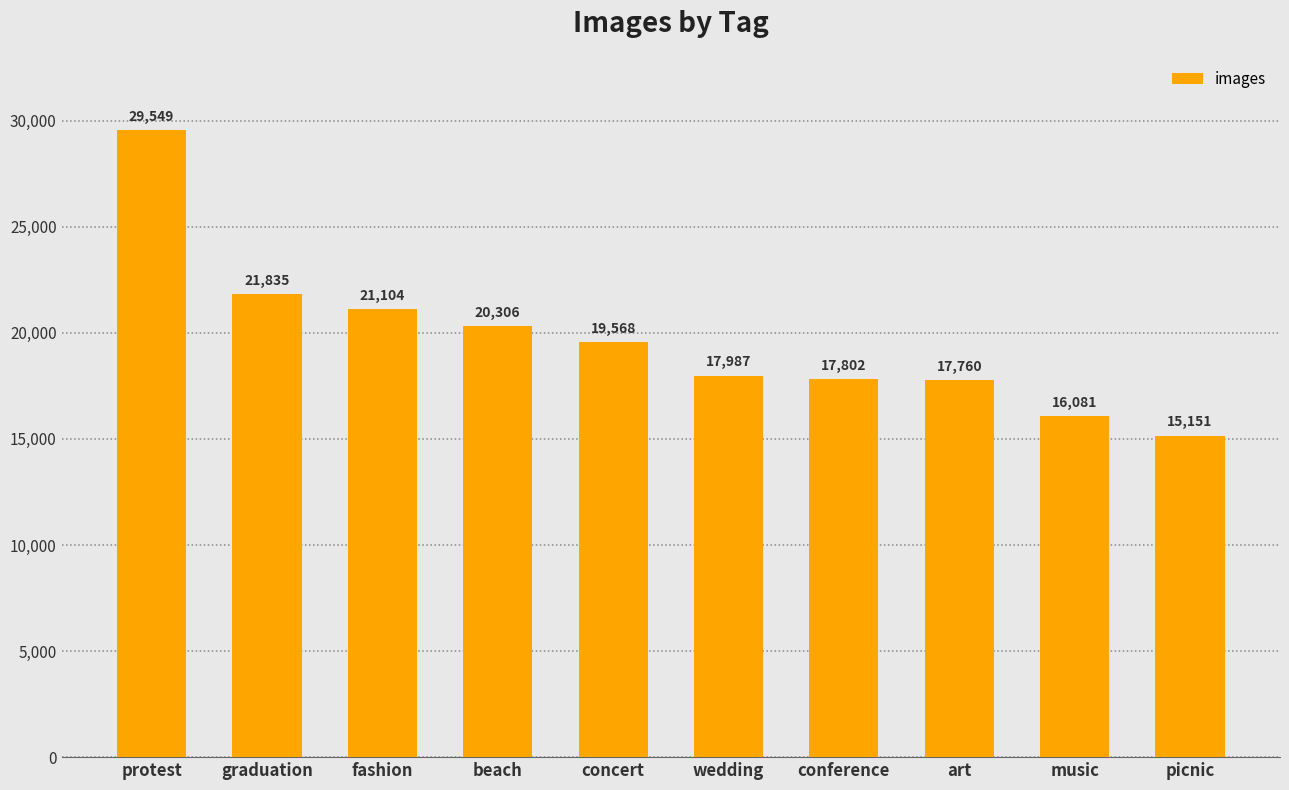

What is the maximum value shown in the chart?

29549